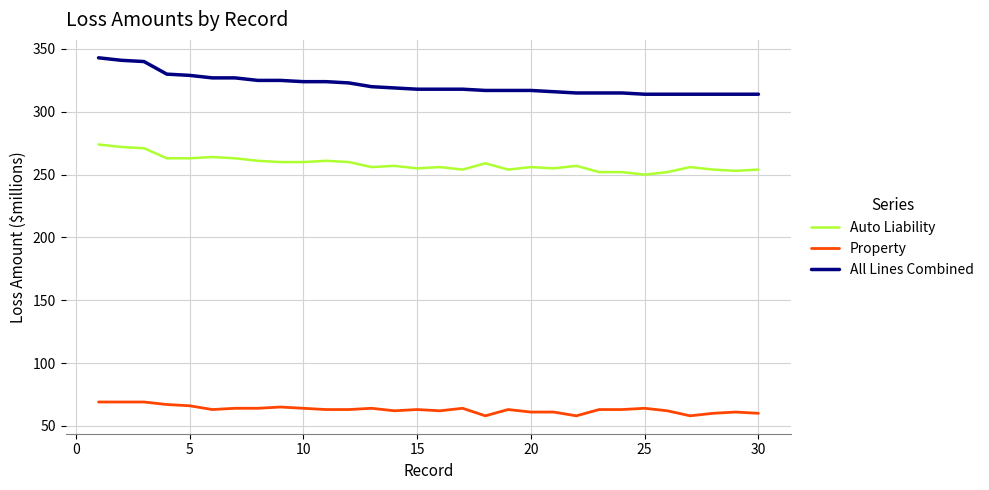

What is the maximum value shown in the chart?

343